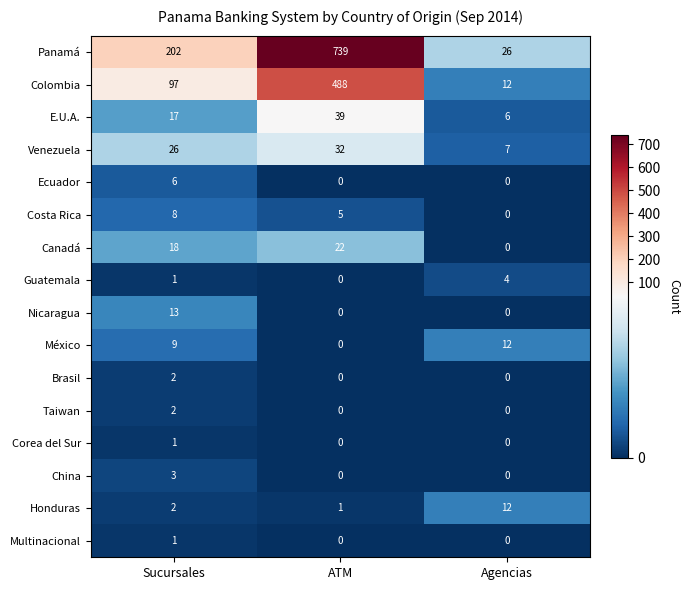

Count the number of categories in the chart.

3